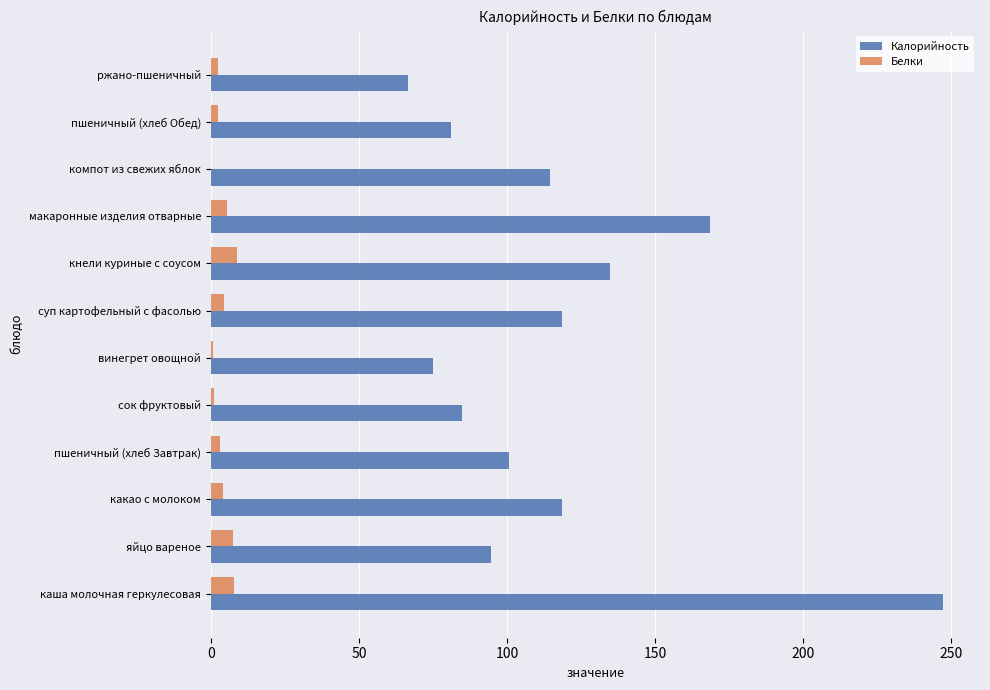

Is the value of Белки at ржано-пшеничный greater than the value of Калорийность at пшеничный (хлеб Завтрак)?

No